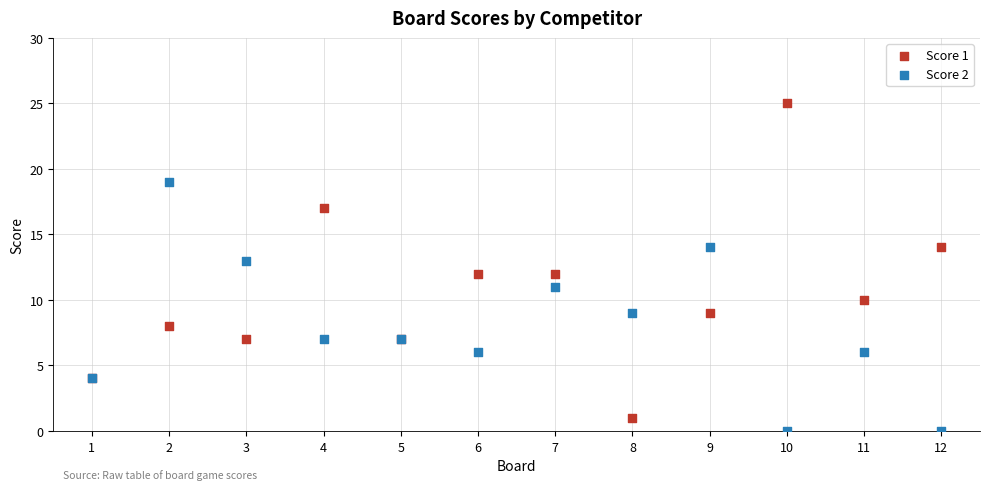

What is the X range (max minus min) for the scatter plot?

11